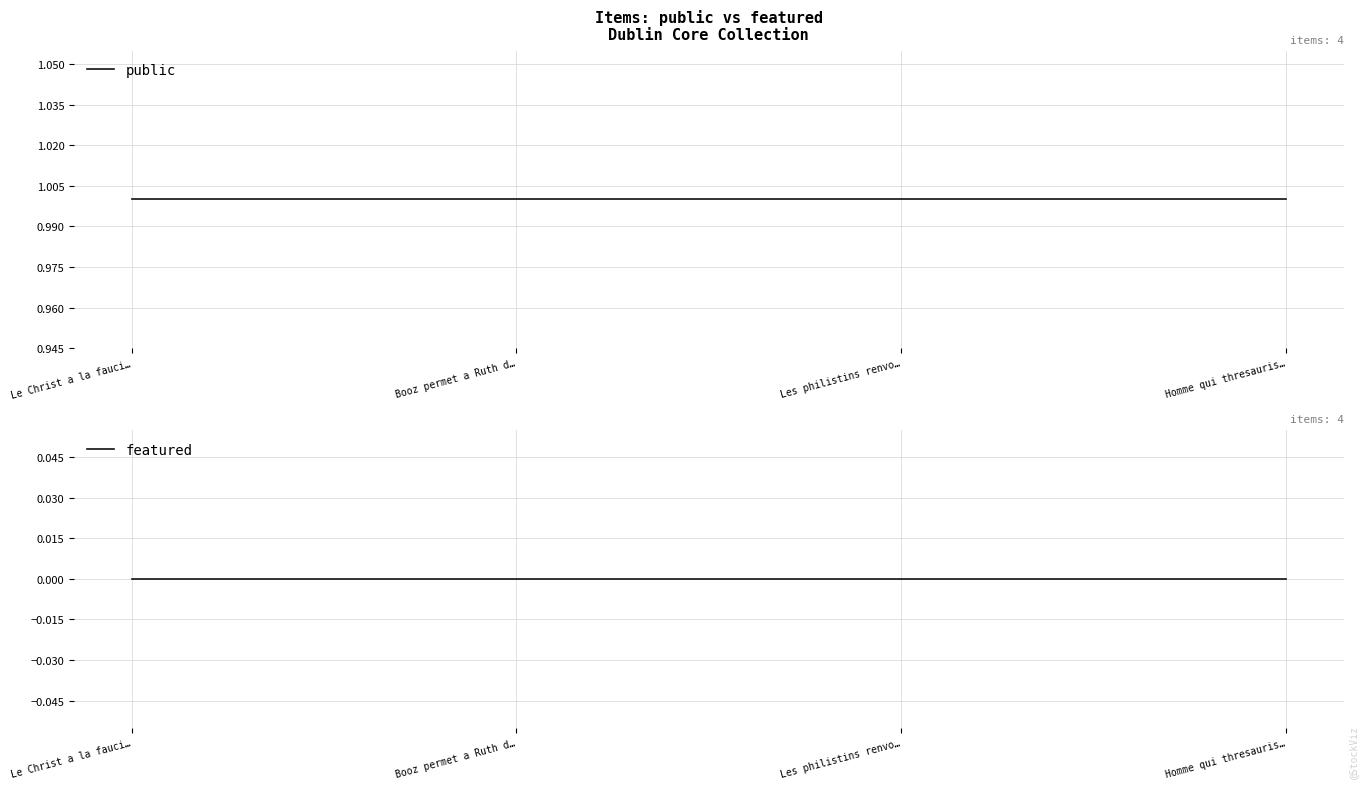

Which series has the largest range (max minus min)?

public